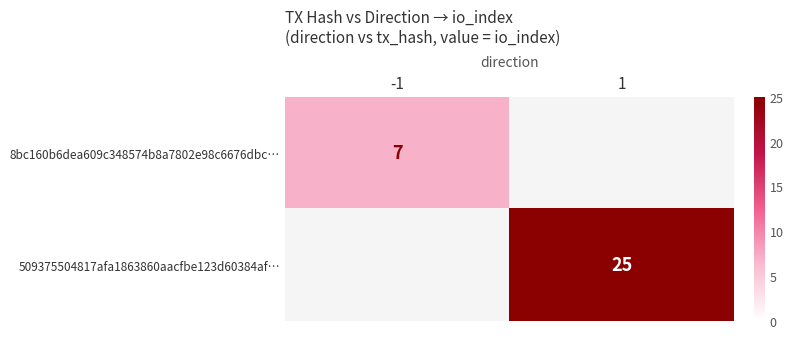

True or false: 8bc160b6dea609c348574b8a7802e98c6676dbc… has a value of 10 at -1.

False